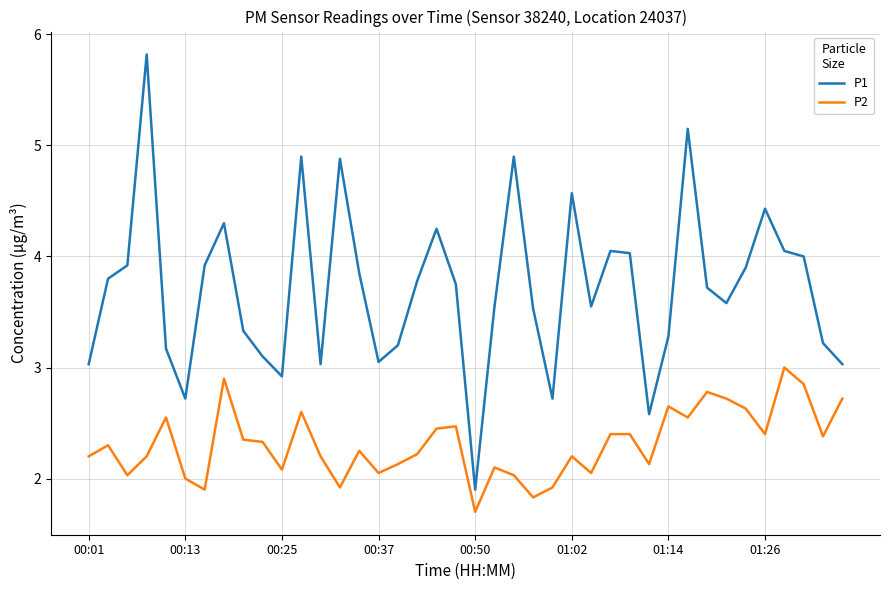

Rank the series by their maximum value, from highest to lowest.

P1, P2